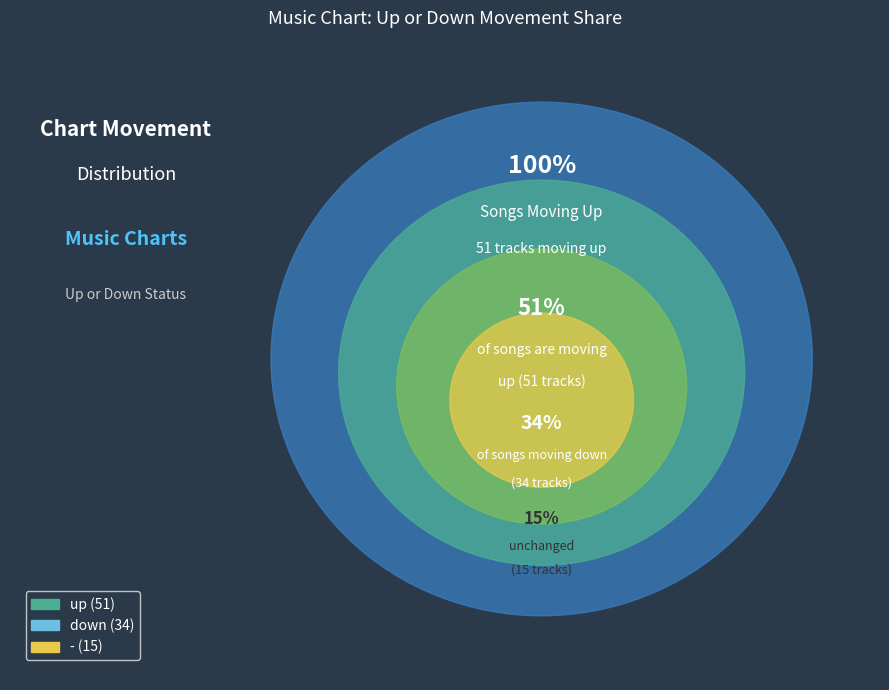

What percentage is the - slice, to the nearest percent?

15%